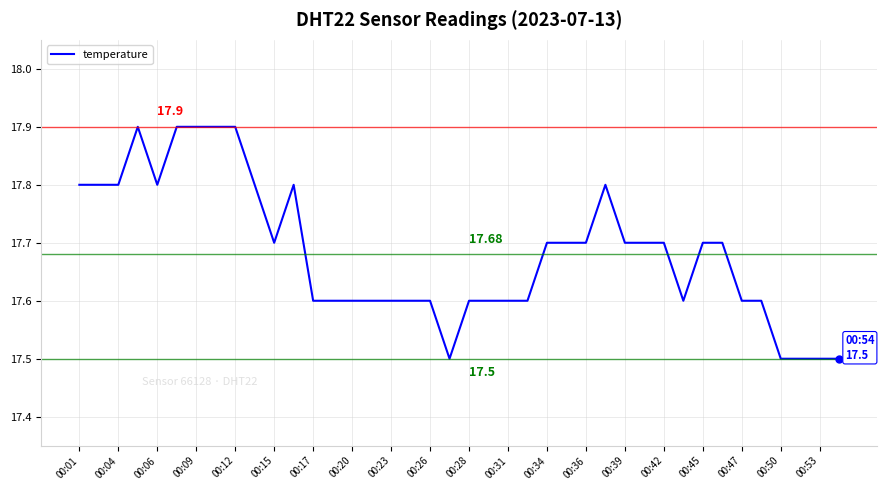

What is the difference between the maximum and minimum values?

0.4